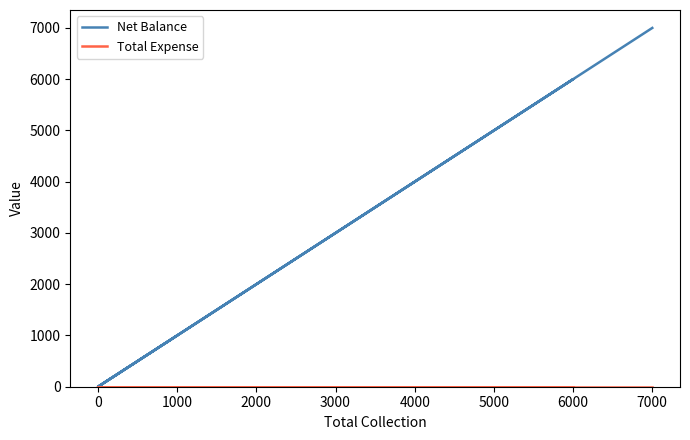

How many lines are shown in the chart?

2